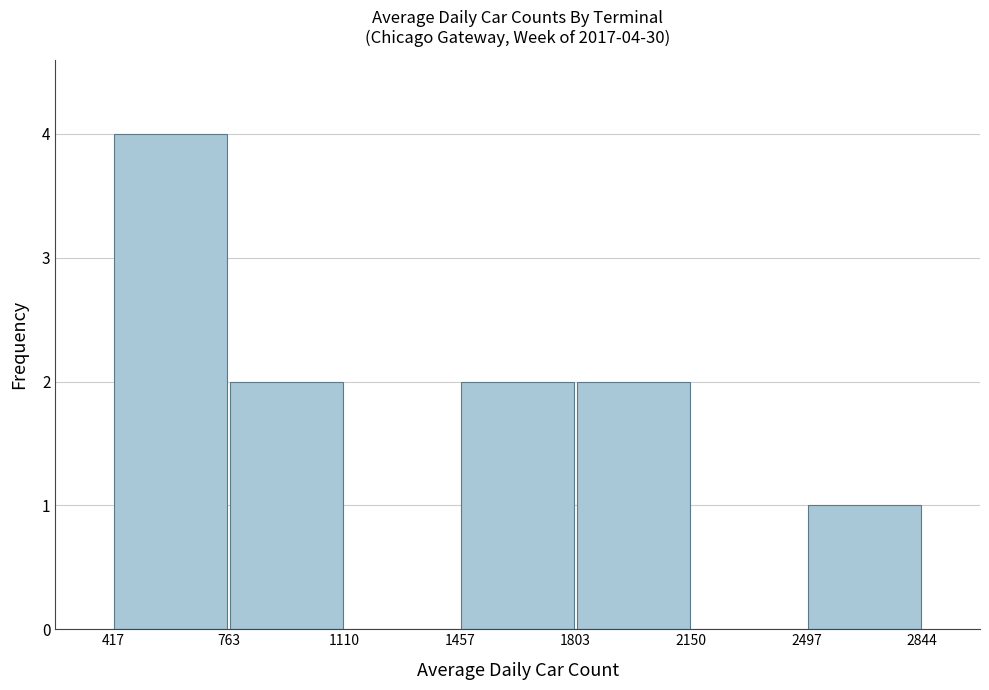

Which range on the x-axis has the tallest bar?

417 to 763